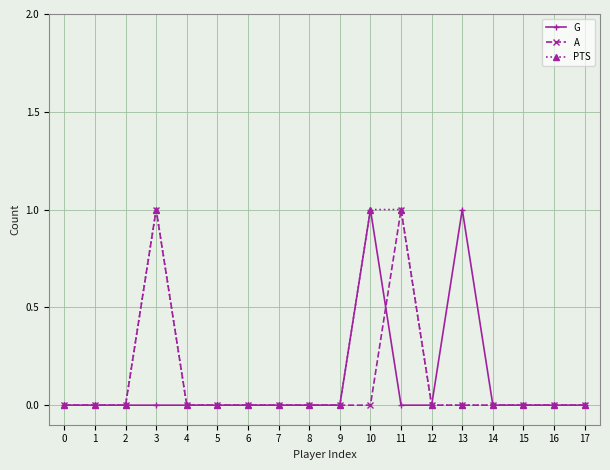

The value of G at 8 is 0. True or false?

True